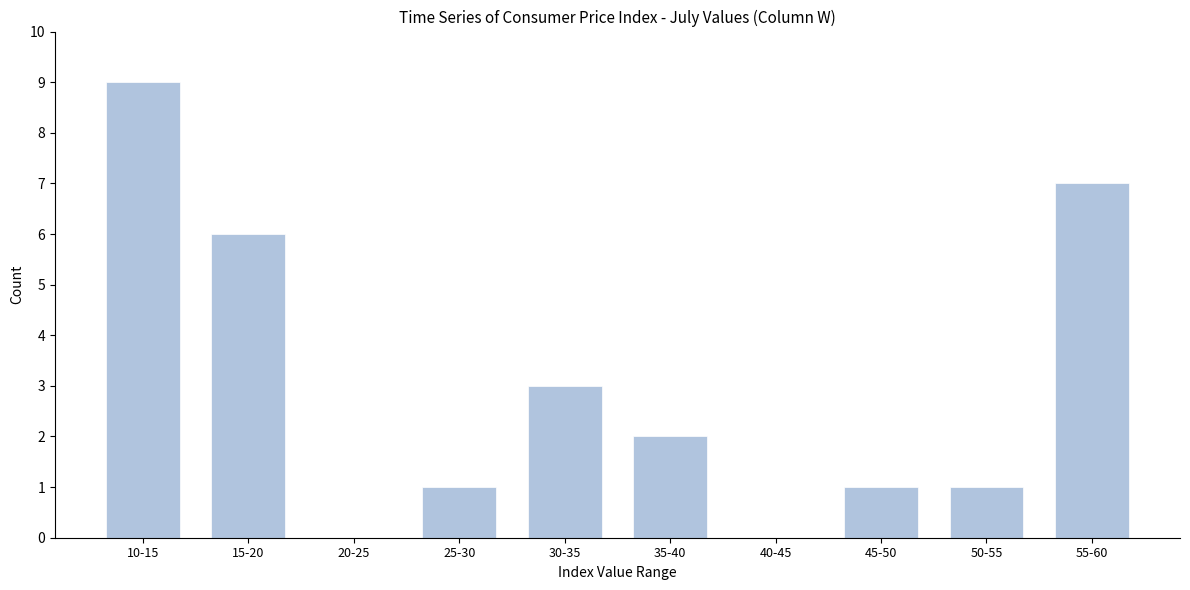

Reading left to right, list all the values displayed in this chart.

10-15=9	15-20=6	20-25=0	25-30=1	30-35=3	35-40=2	40-45=0	45-50=1	50-55=1	55-60=7